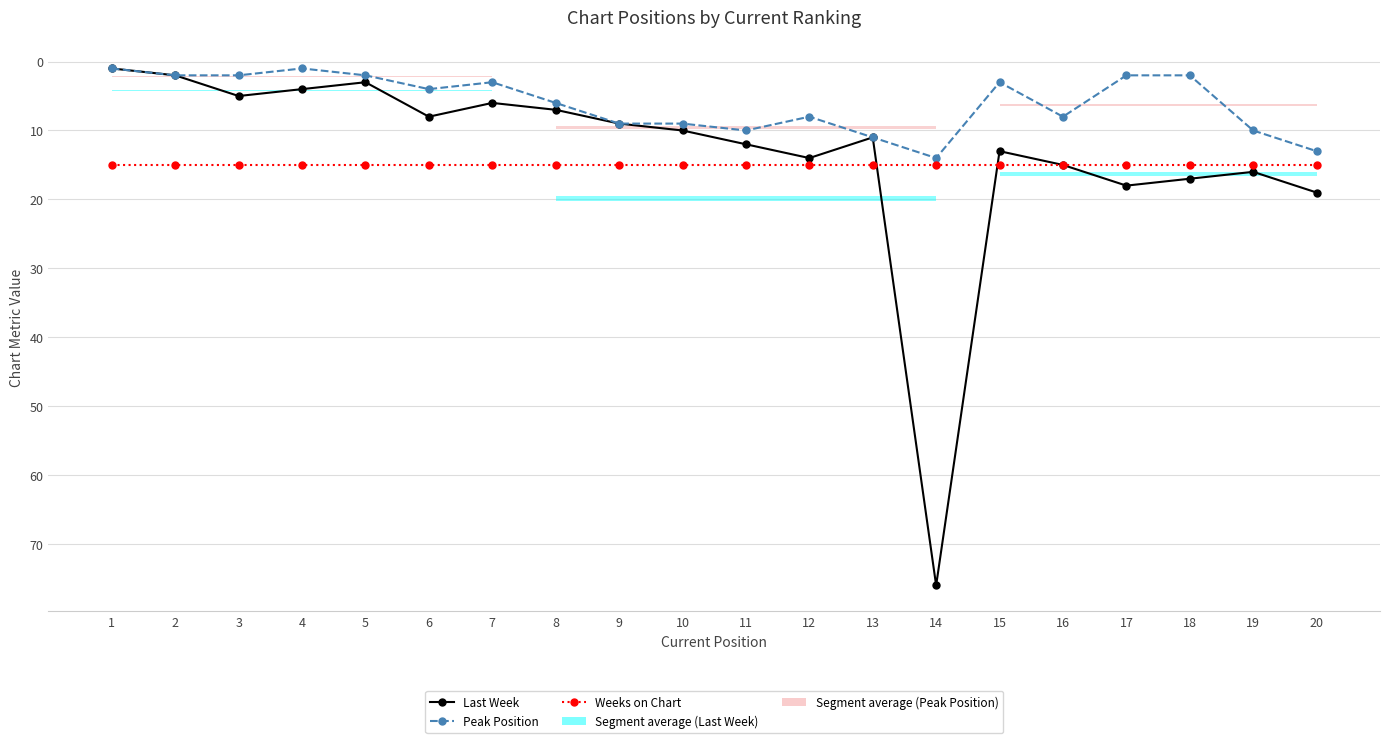

How many data points does each series have?

20